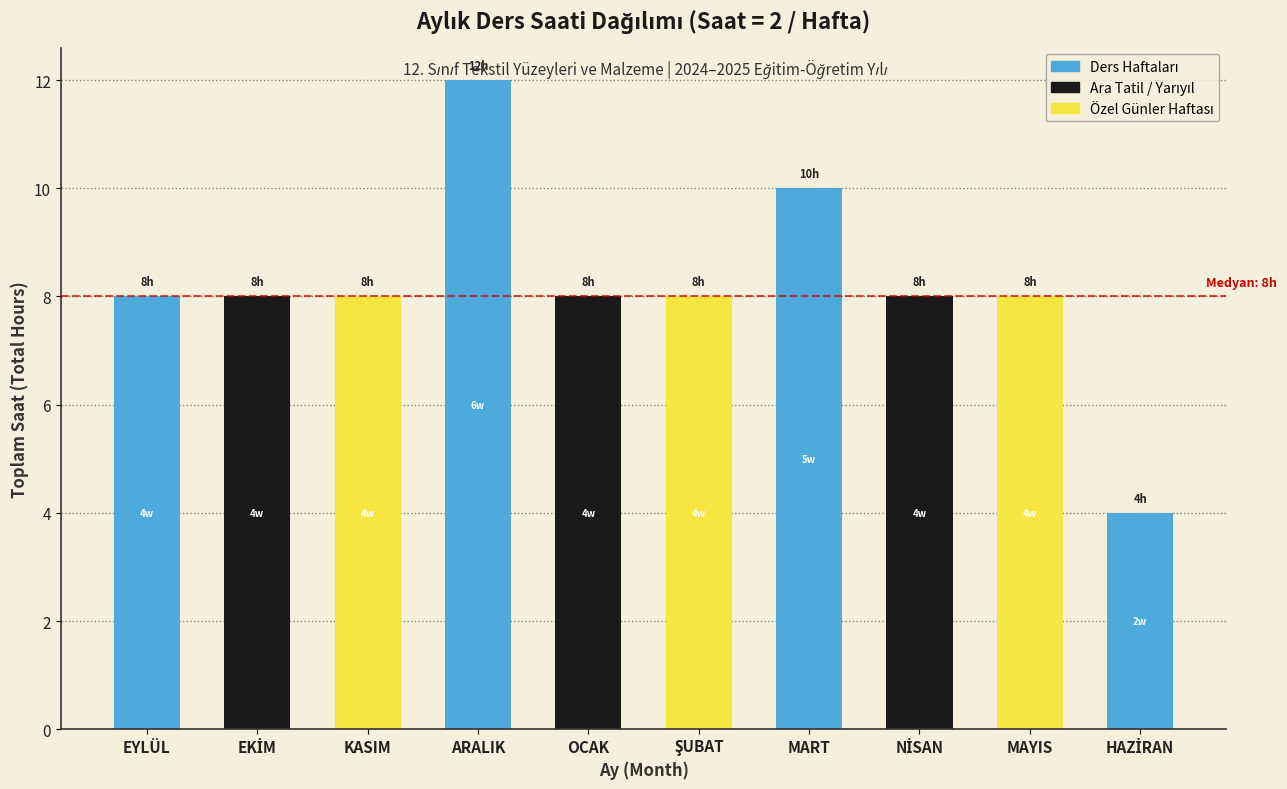

Reading left to right, list all the values displayed in this chart.

8	8	8	12	8	8	10	8	8	4